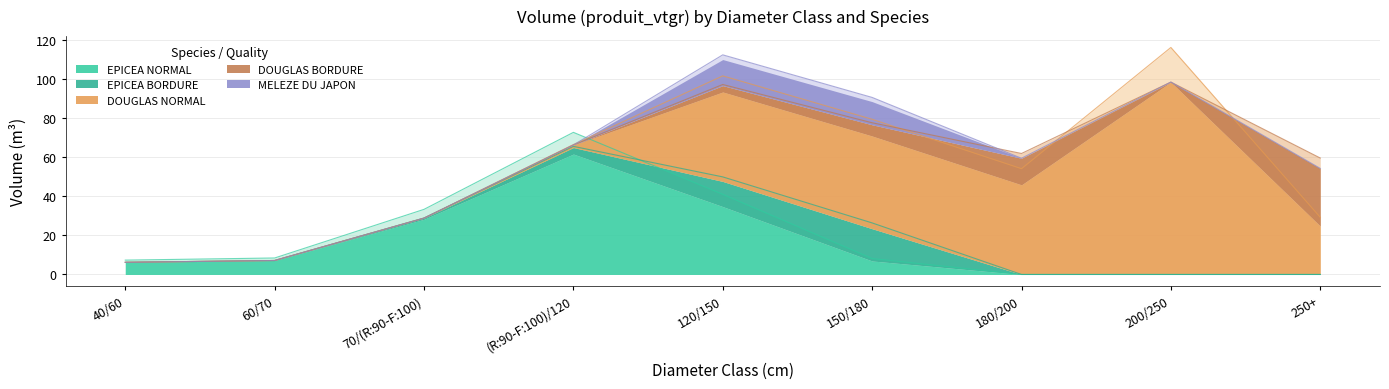

What position from the right is 180/200?

3